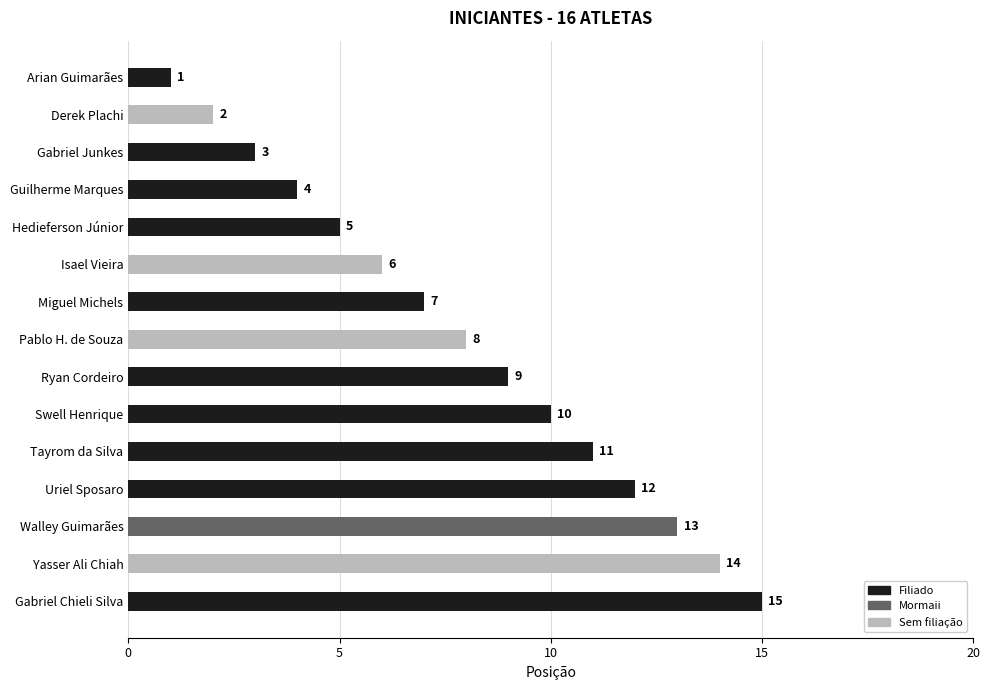

What are all the series names shown in the legend?

Filiado, Mormaii, Sem filiação